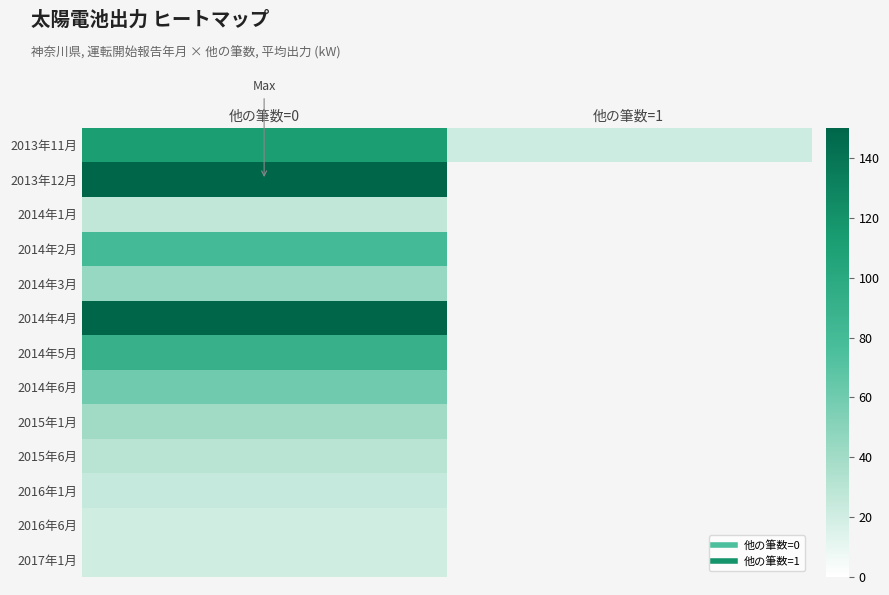

What value does the 2015年1月 series have at 他の筆数=0?

40.0